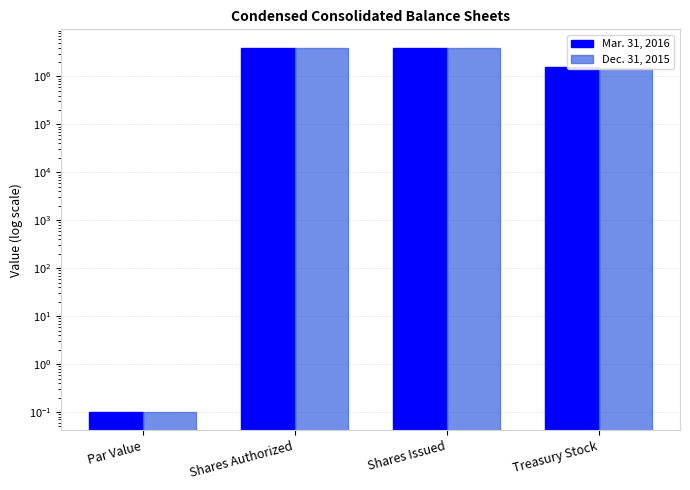

Which category has the lowest value across all series?

Par Value